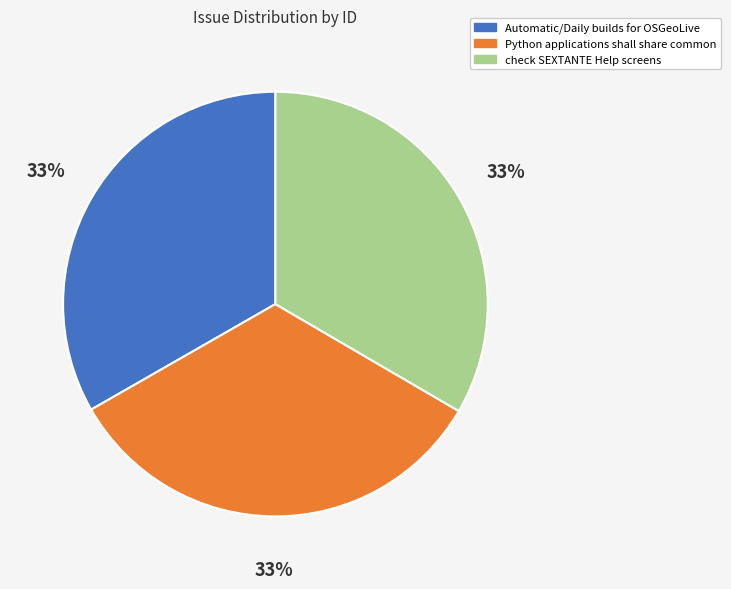

Do Python applications shall share common and check SEXTANTE Help screens together represent more than half of the pie?

Yes